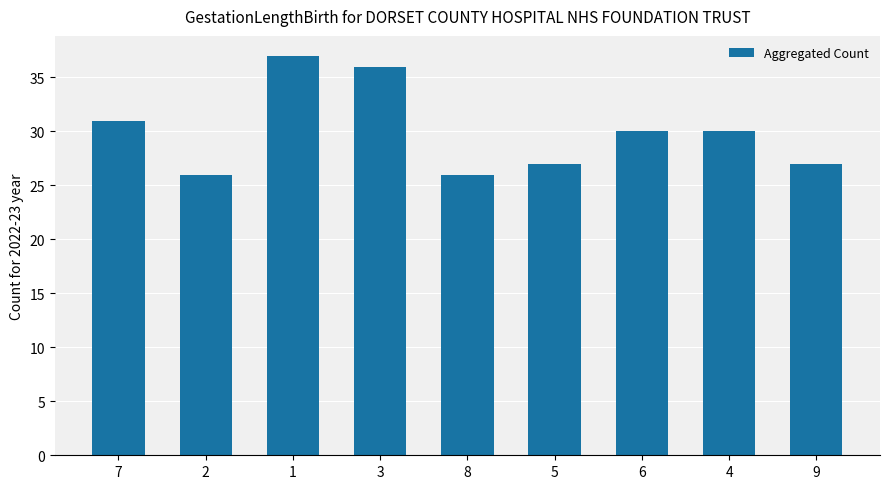

Between 2 and 5, which is larger?

5